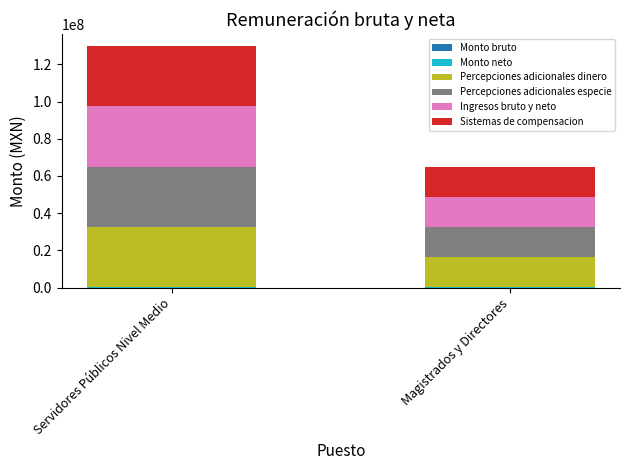

At which category is the sum across all series the highest?

Servidores Públicos Nivel Medio